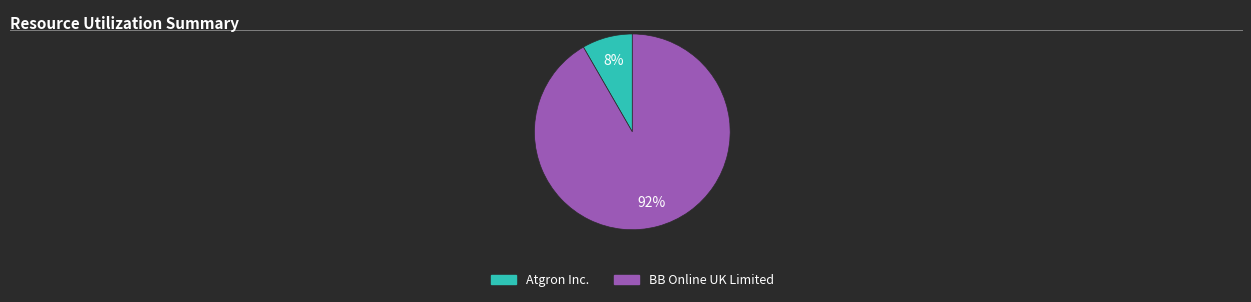

To the nearest percent, what percentage of the pie is Atgron Inc.?

8%